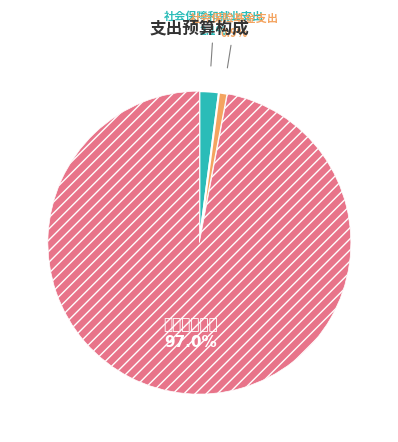

Does any single category account for the majority?

Yes